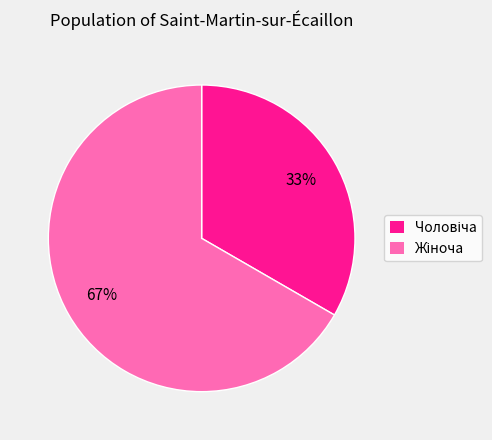

Is there any slice that represents more than half of the pie?

Yes